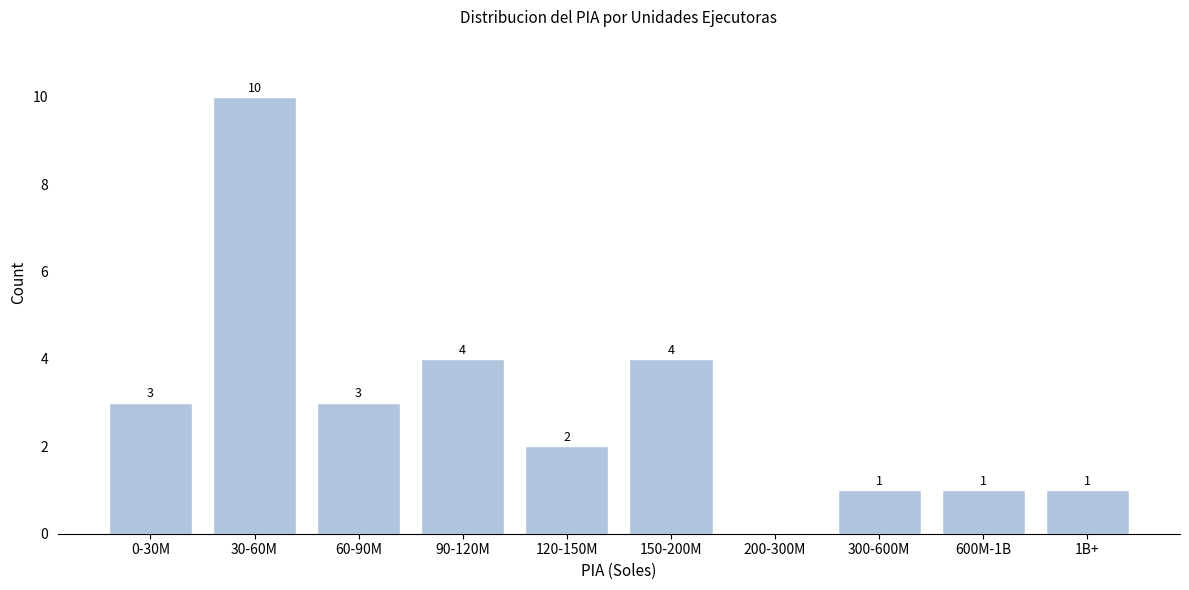

Reading left to right, transcribe all the data shown in this chart.

0-30M=3	30-60M=10	60-90M=3	90-120M=4	120-150M=2	150-200M=4	200-300M=0	300-600M=1	600M-1B=1	1B+=1